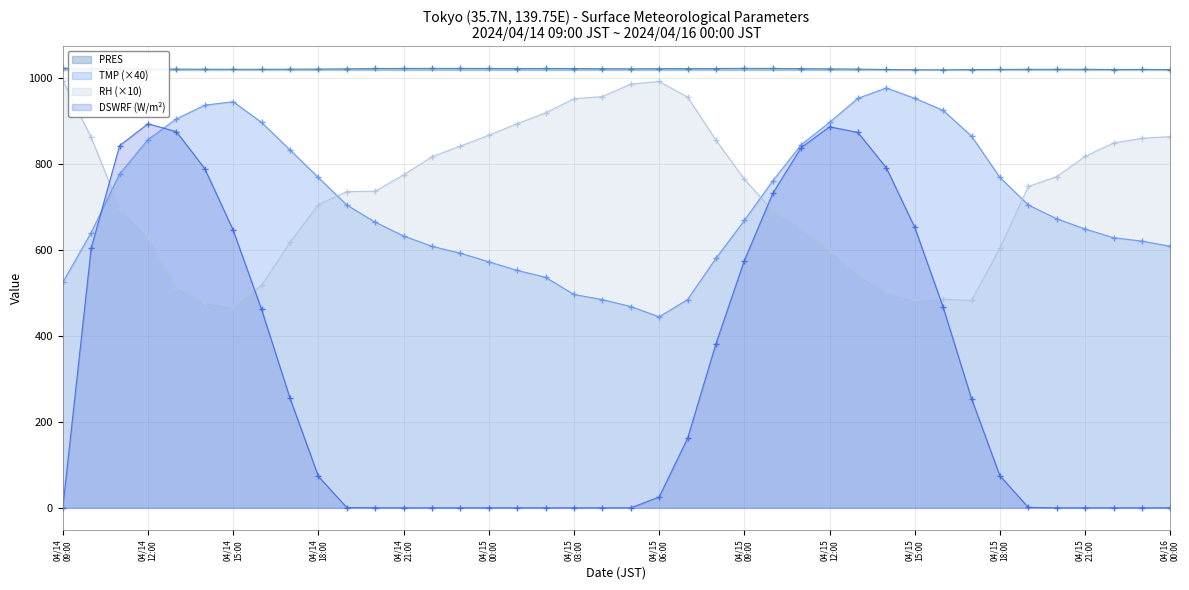

Which series has the largest total across all categories?

PRES